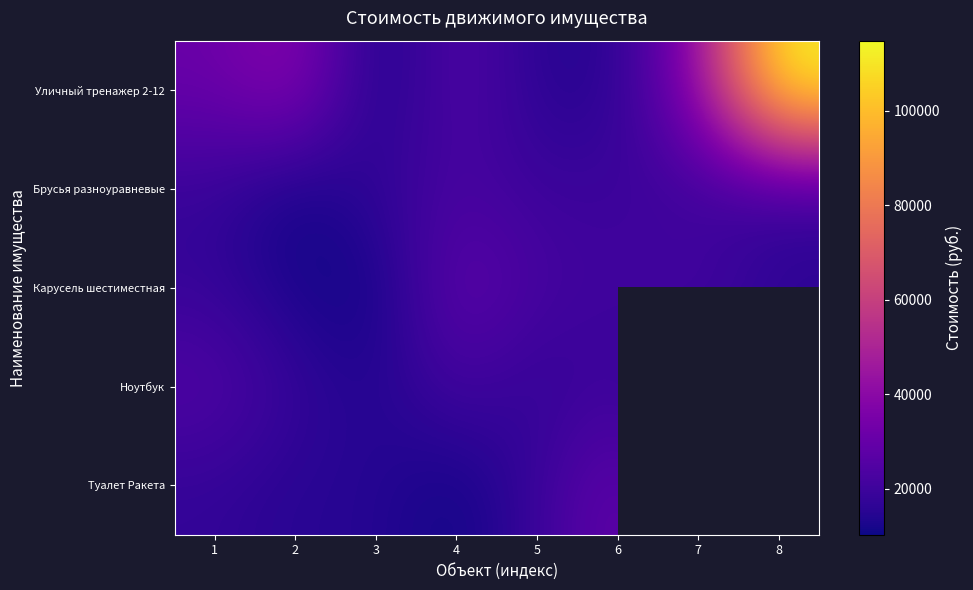

At which label is Брусья разноуравневые closest to 16385?

8